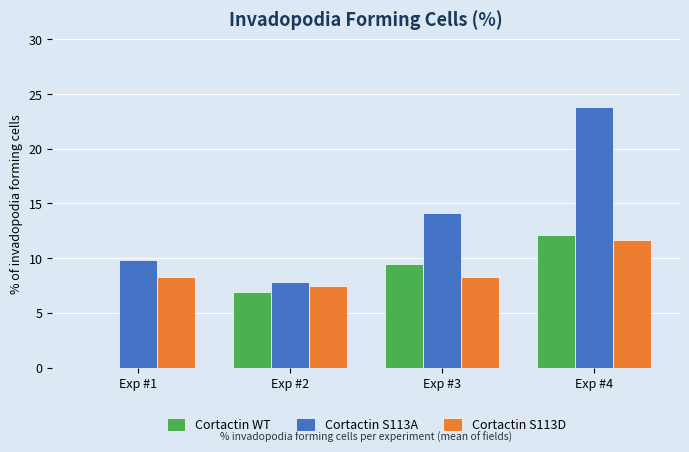

Is the value of Cortactin S113A at Exp #3 greater than the value of Cortactin S113D at Exp #4?

Yes